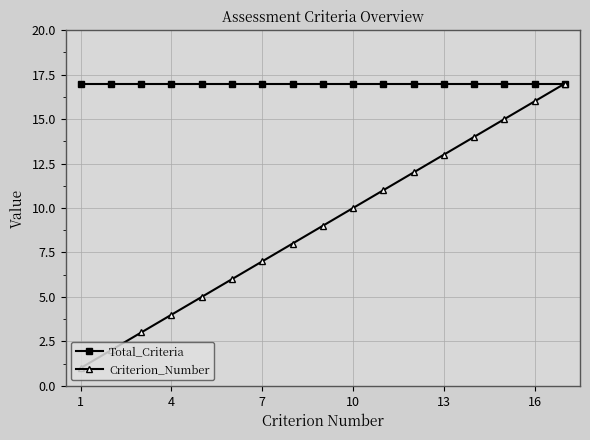

What is the average value of the Criterion_Number series?

9